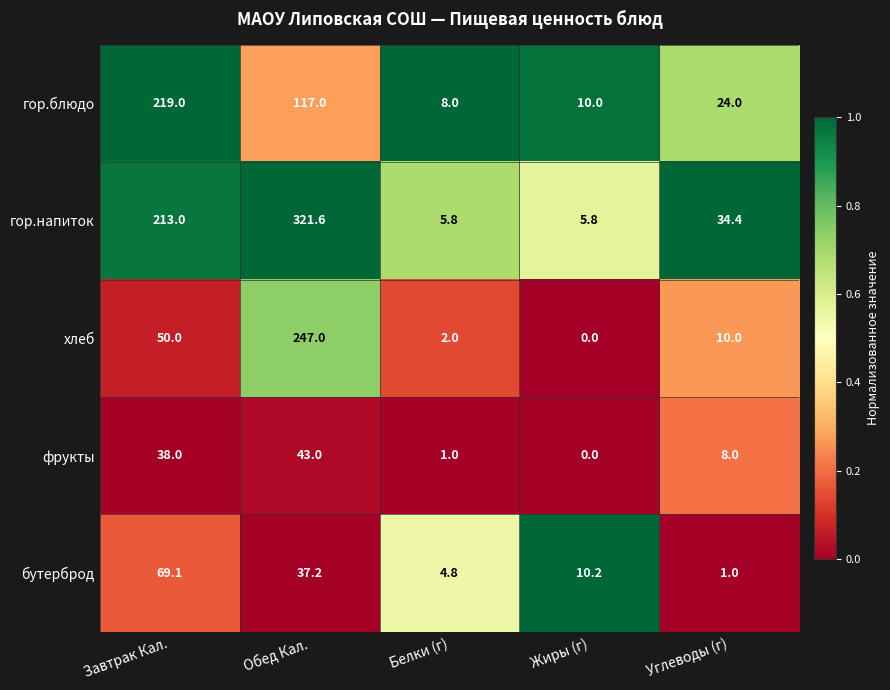

What is the sum of the гор.блюдо values at Обед Кал. and Жиры (г)?

127.0